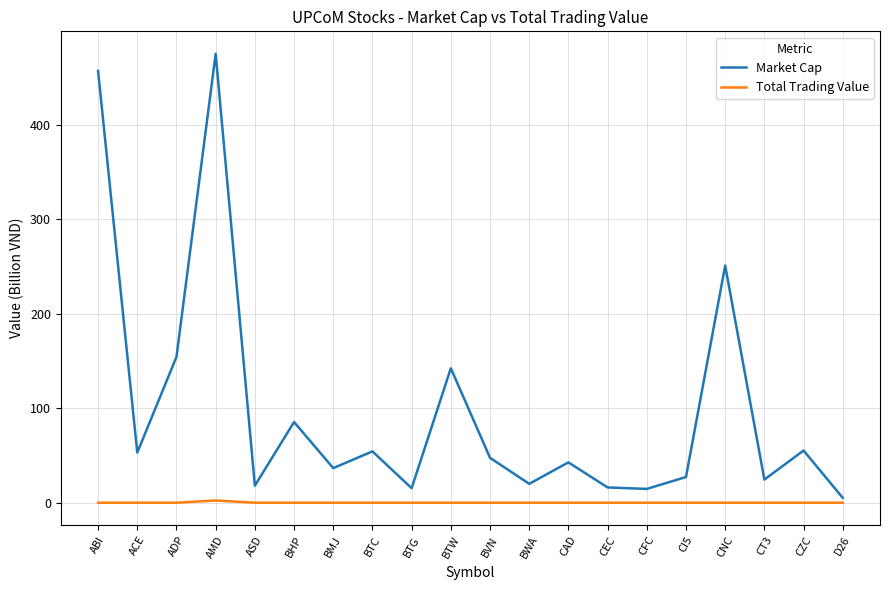

What is the maximum value shown in the chart?

475.1